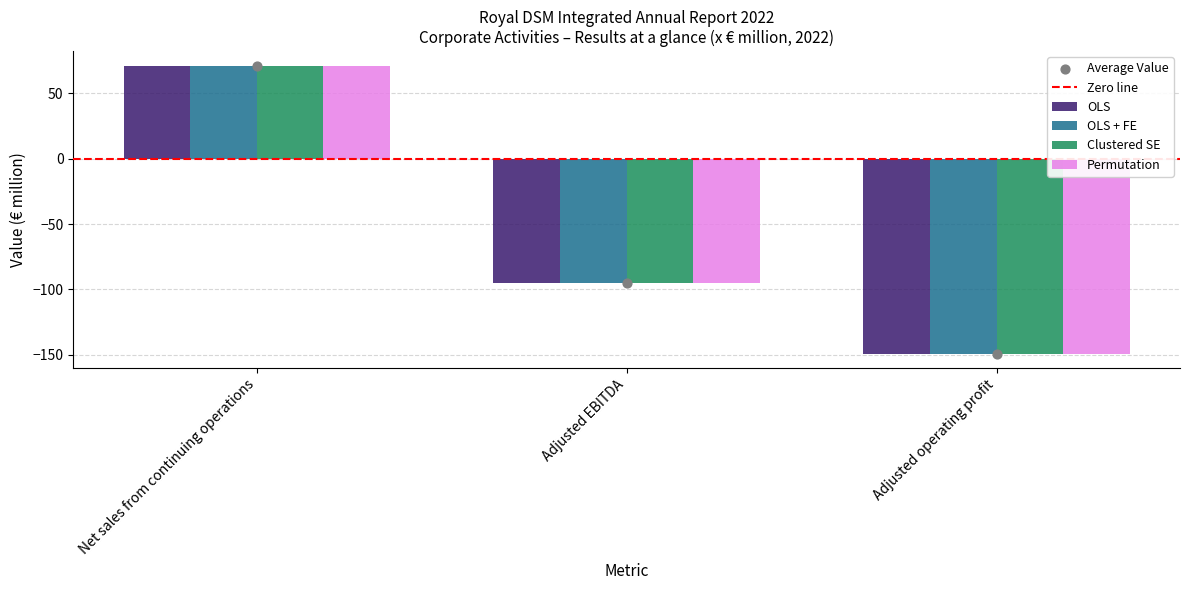

Which series contains the lowest Y value?

OLS